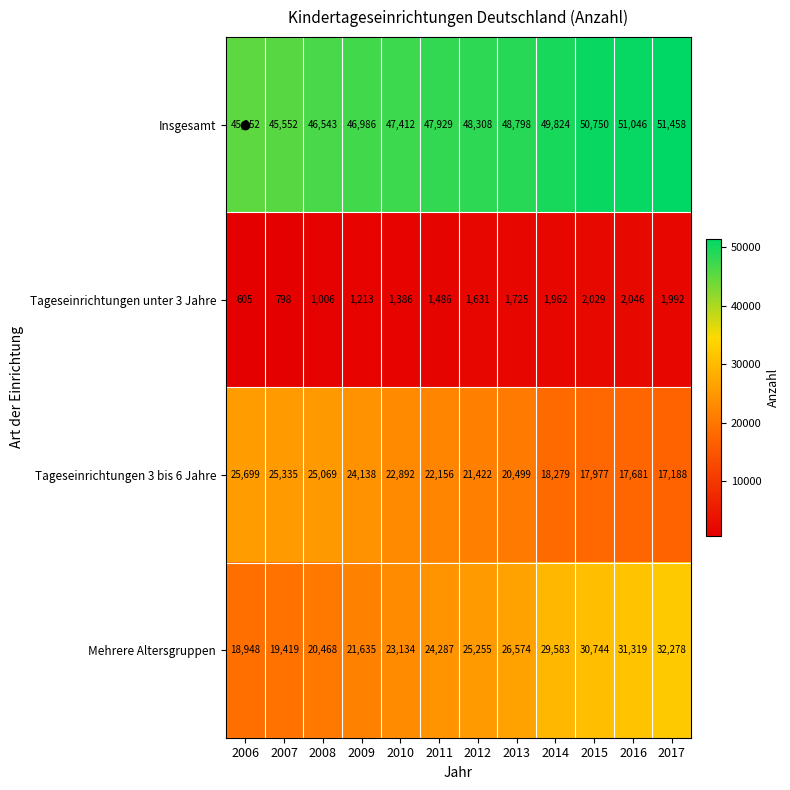

What is the difference between the Mehrere Altersgruppen values at 2015 and 2008?

10276